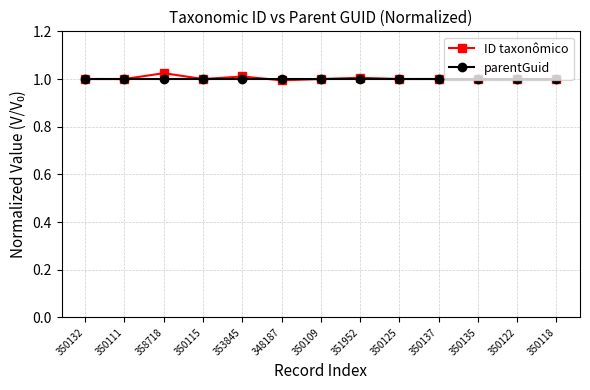

Where is the first local maximum for ID taxonômico?

358718